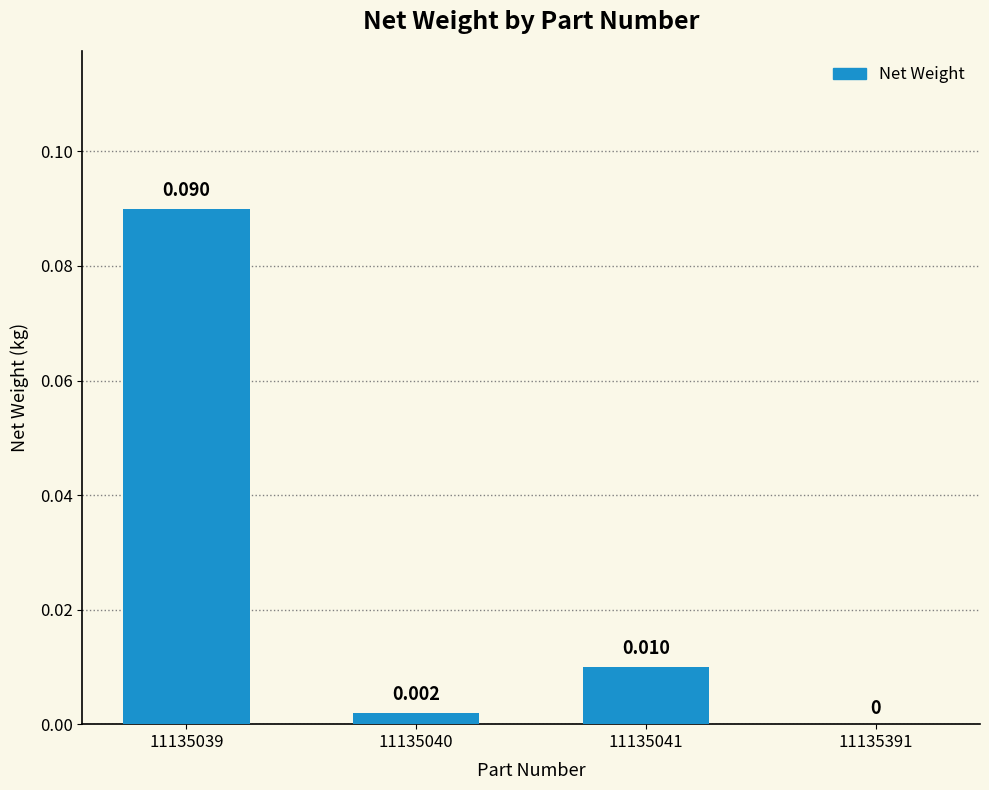

The value at 11135391 is 0.1. True or false?

False